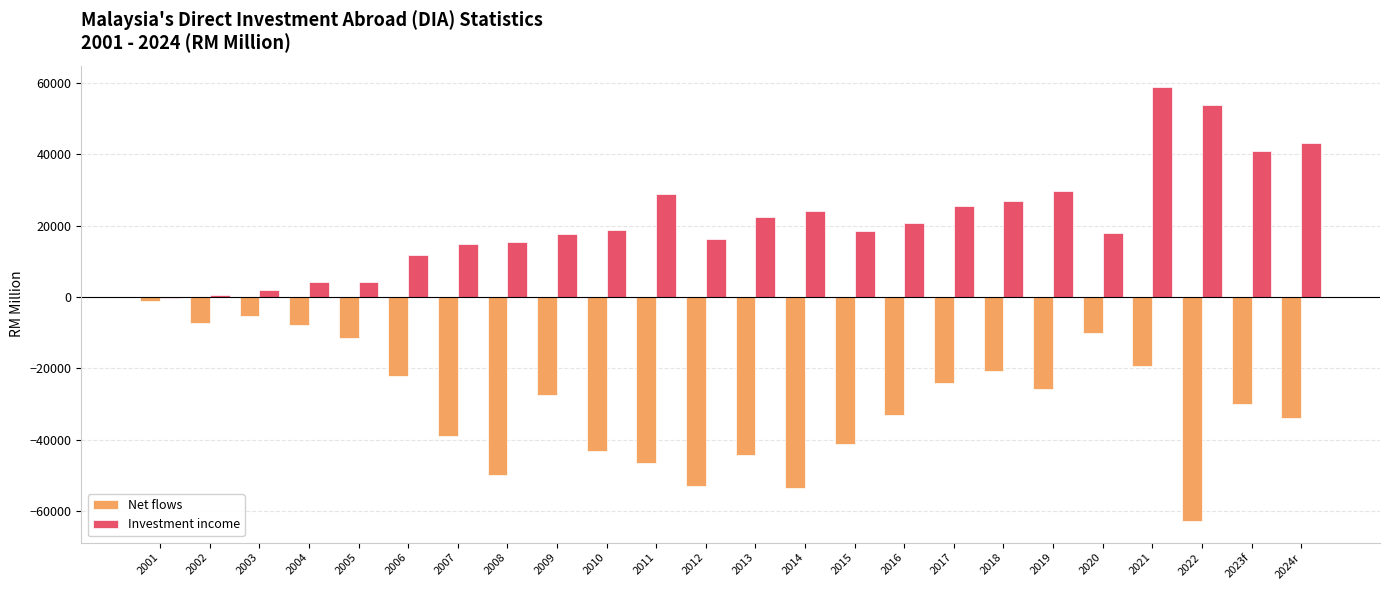

What is the sum of the Net flows values at 2006 and 2024r?

-55947.9